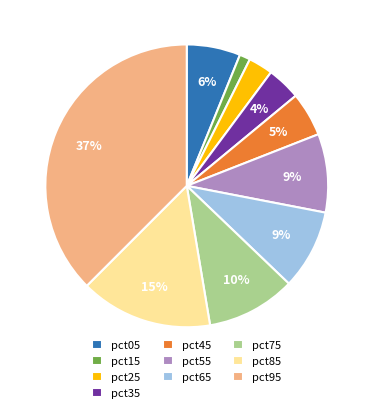

What percentage is the pct55 slice, to the nearest percent?

9%